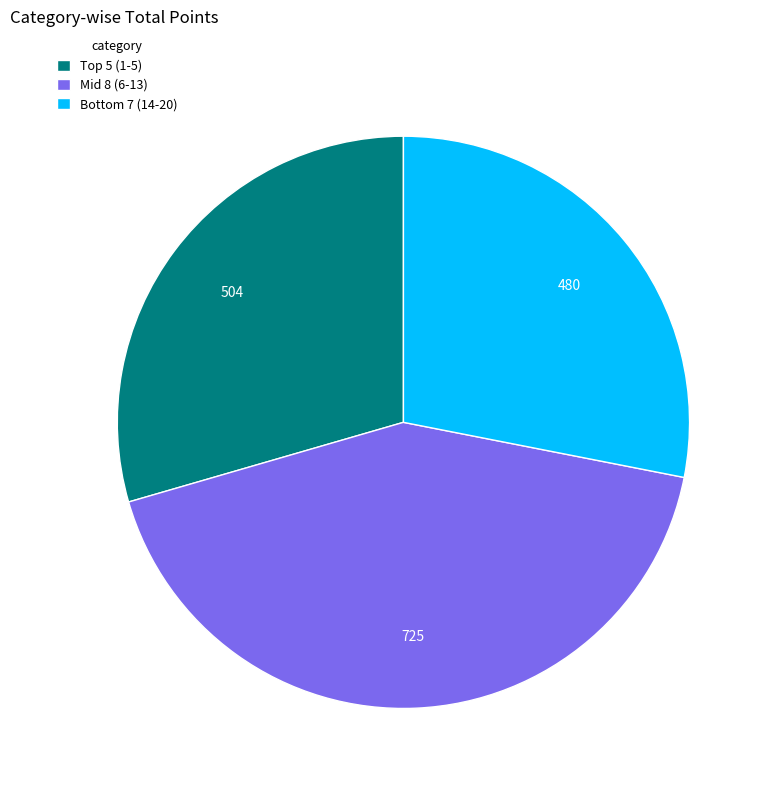

Which category has the smallest portion of the pie?

Bottom 7 (14-20)